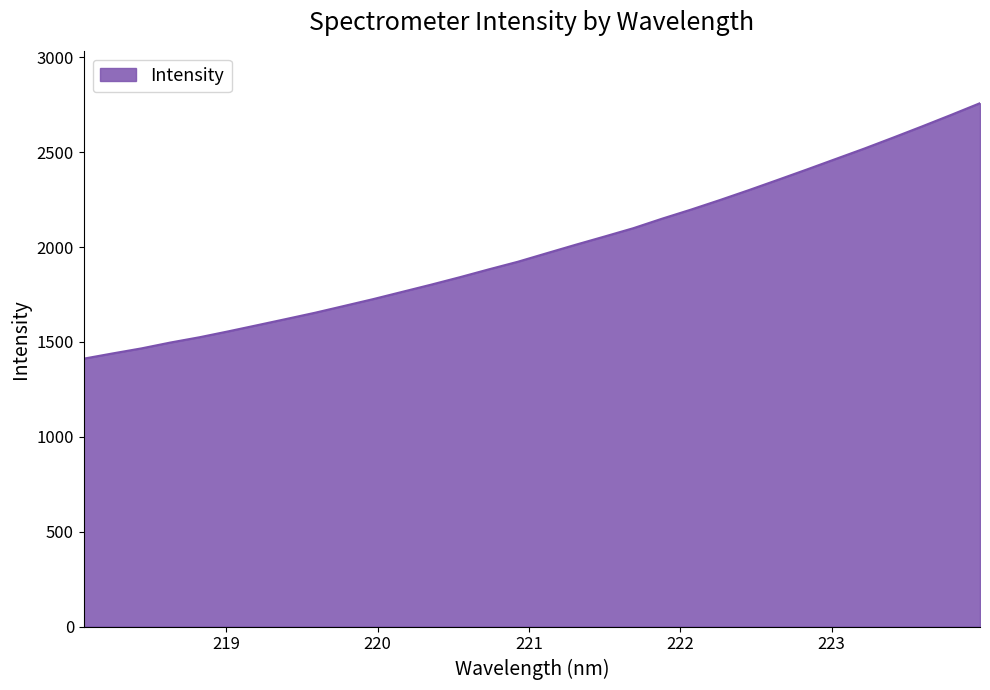

What is the maximum value shown in the chart?

2758.0